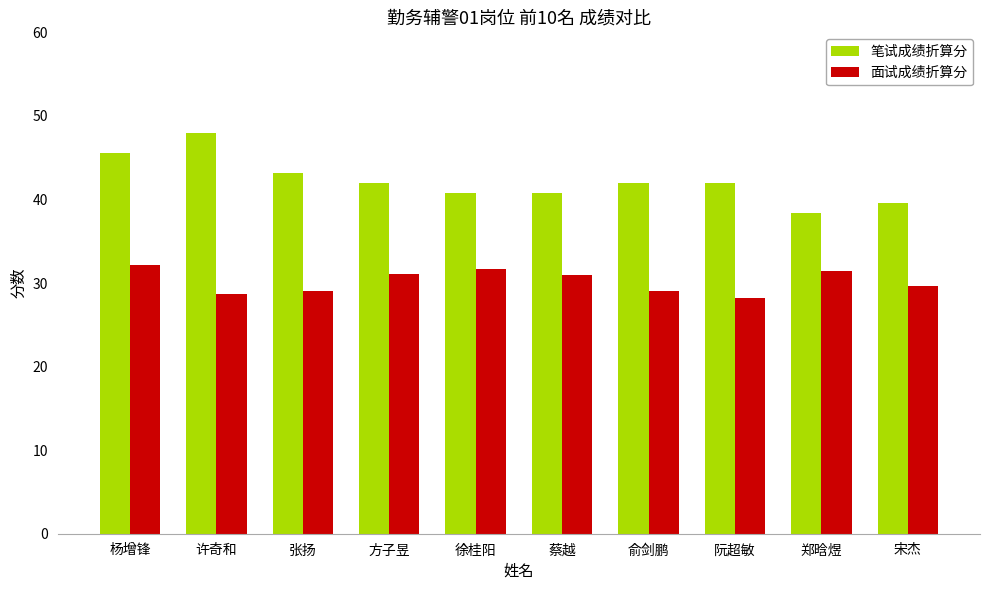

What is the label of the 7th bar from the left?

俞剑鹏